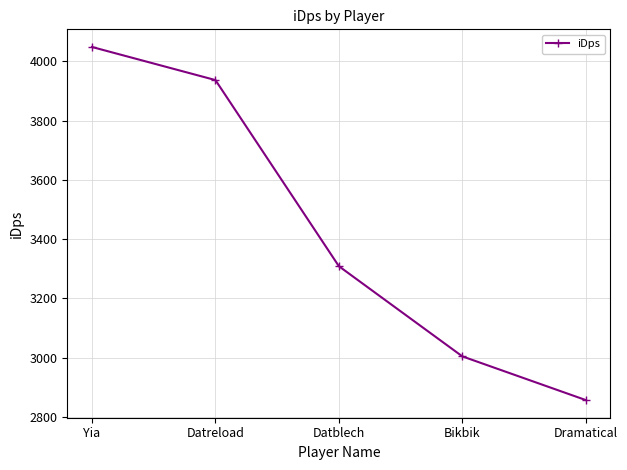

Rank the categories by value from highest to lowest.

Yia, Datreload, Datblech, Bikbik, Dramatical